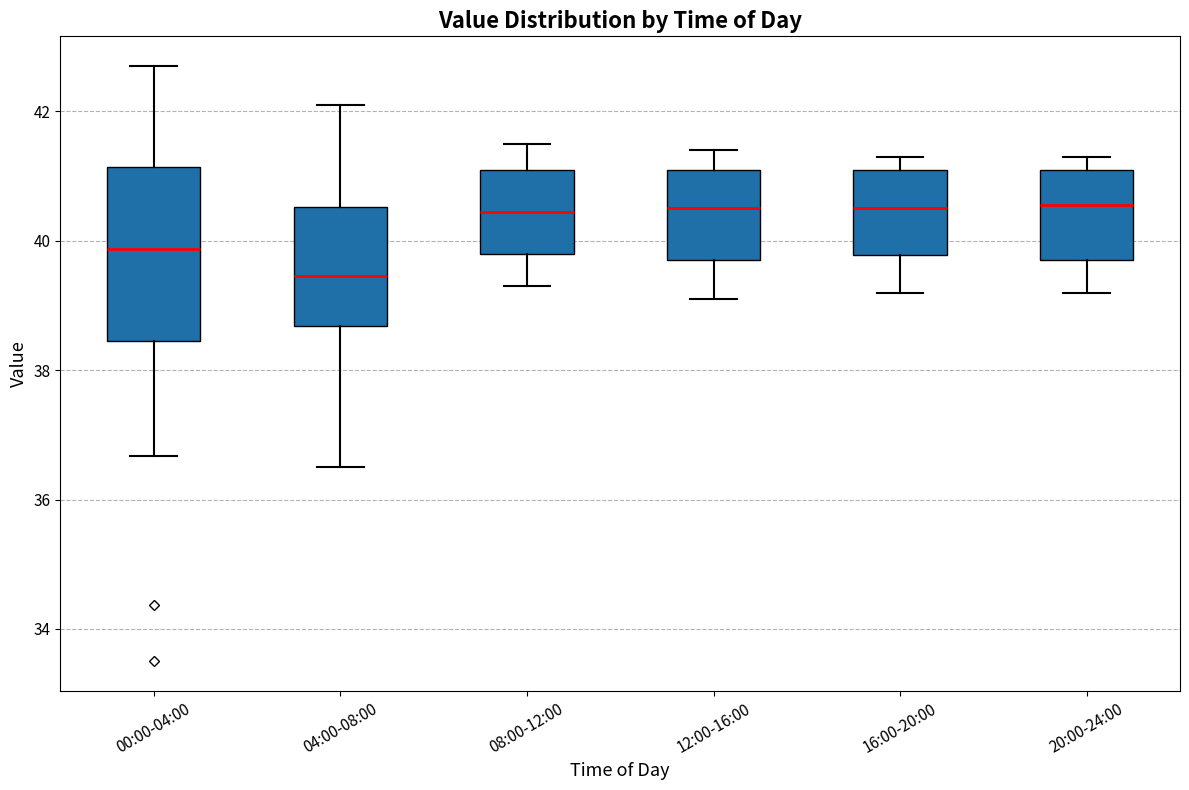

Reading left to right, read every box against the y-axis: the position of its median line, the range the box covers, and the ends of its whiskers. The values are not printed on the chart, so give them approximately, as read against the axis.

00:00-04:00: median 39.8, box 38.4 to 41.2, whiskers 36.6 to 42.8
04:00-08:00: median 39.4, box 38.6 to 40.6, whiskers 36.6 to 42.2
08:00-12:00: median 40.4, box 39.8 to 41.2, whiskers 39.4 to 41.6
12:00-16:00: median 40.6, box 39.8 to 41.2, whiskers 39.2 to 41.4
16:00-20:00: median 40.6, box 39.8 to 41.2, whiskers 39.2 to 41.4
20:00-24:00: median 40.6, box 39.8 to 41.2, whiskers 39.2 to 41.4